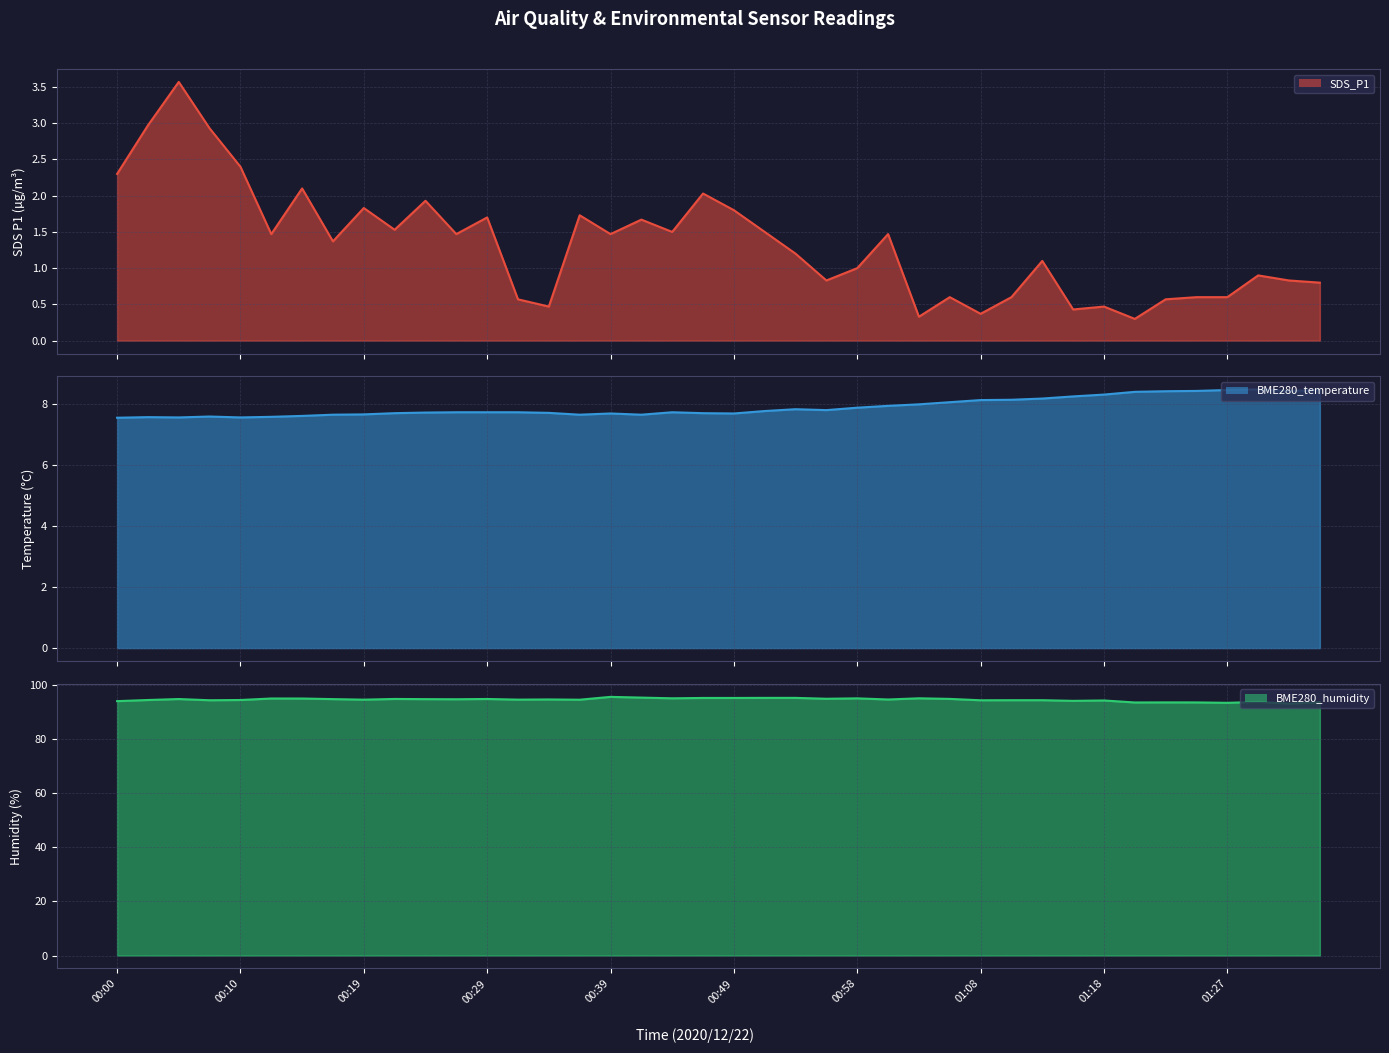

Between 14 and 32, which series saw the biggest shift?

BME280_temperature line